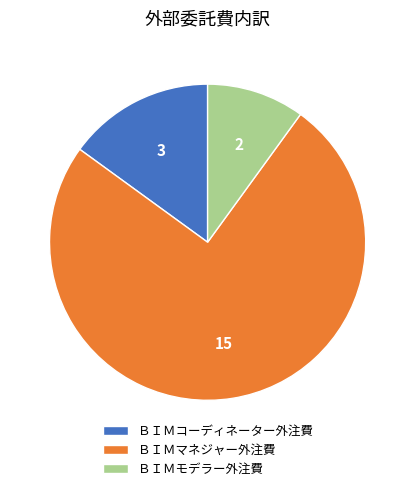

Do ＢＩＭコーディネーター外注費 and ＢＩＭマネジャー外注費 together represent more than half of the pie?

Yes